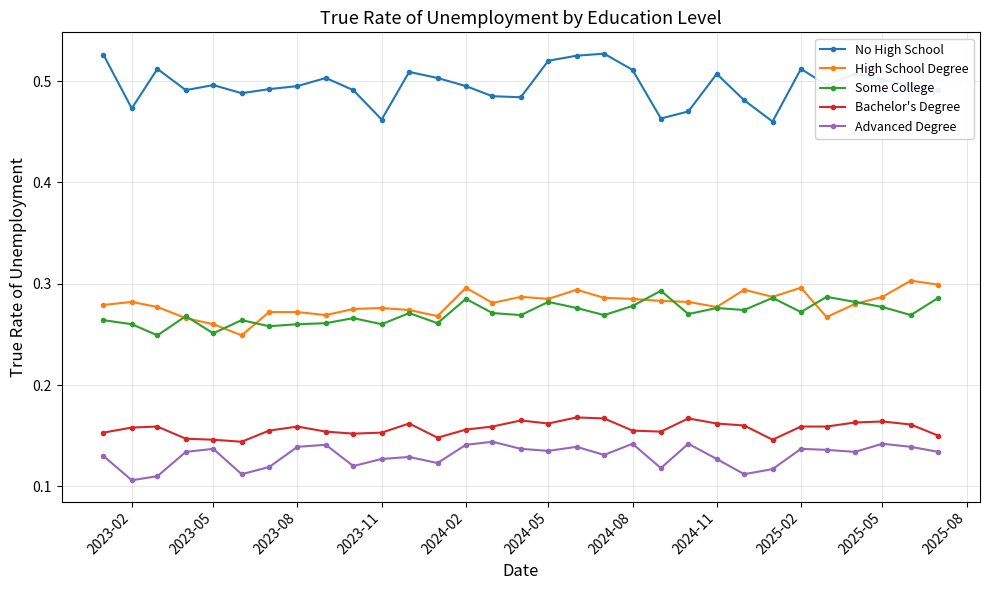

At how many categories does at least one series exceed 0?

31